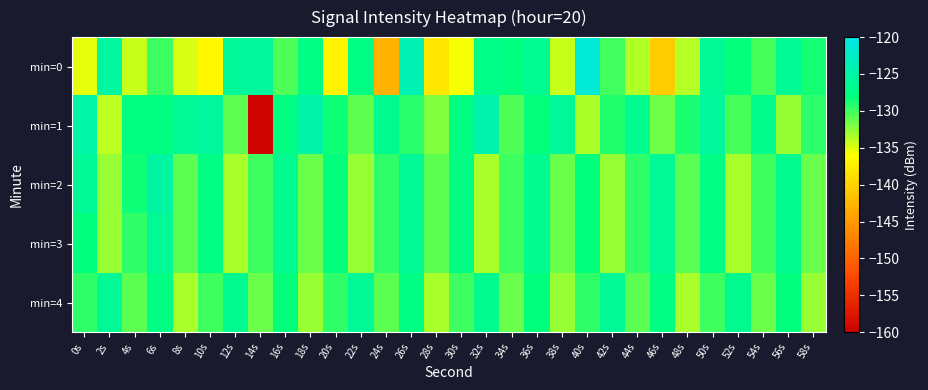

At which category is the sum across all series the highest?

26s